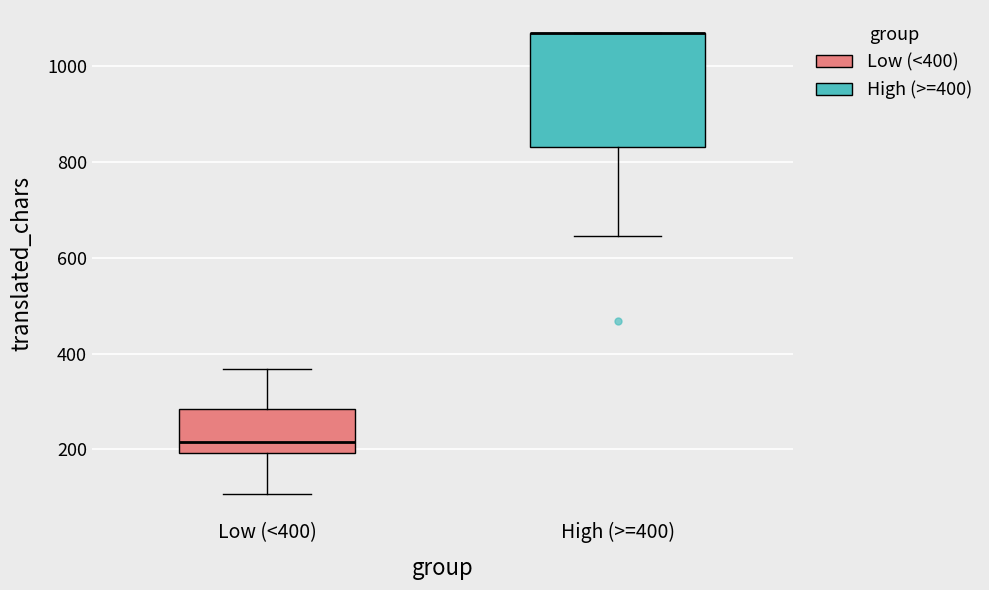

Where does the lower whisker of the box for Low (<400) end on the y-axis? The values are not printed on the chart, so give them approximately, as read against the axis.

100